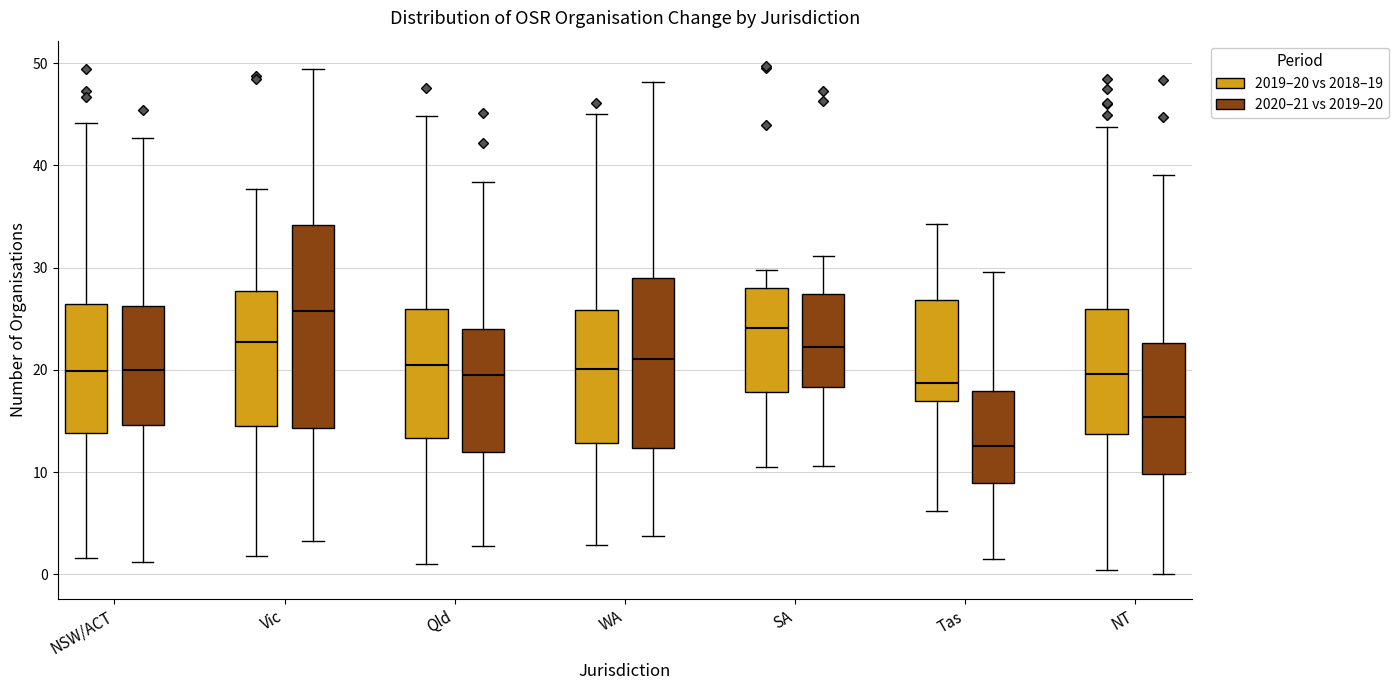

Which box has the highest median line?

Vic (2020–21 vs 2019–20)